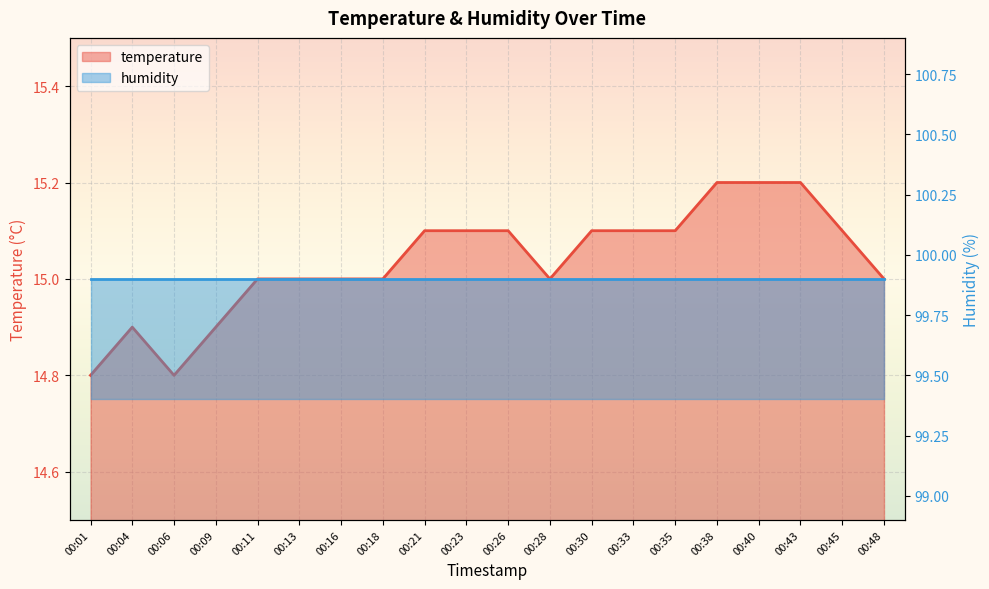

What is the maximum value for temperature?

15.2